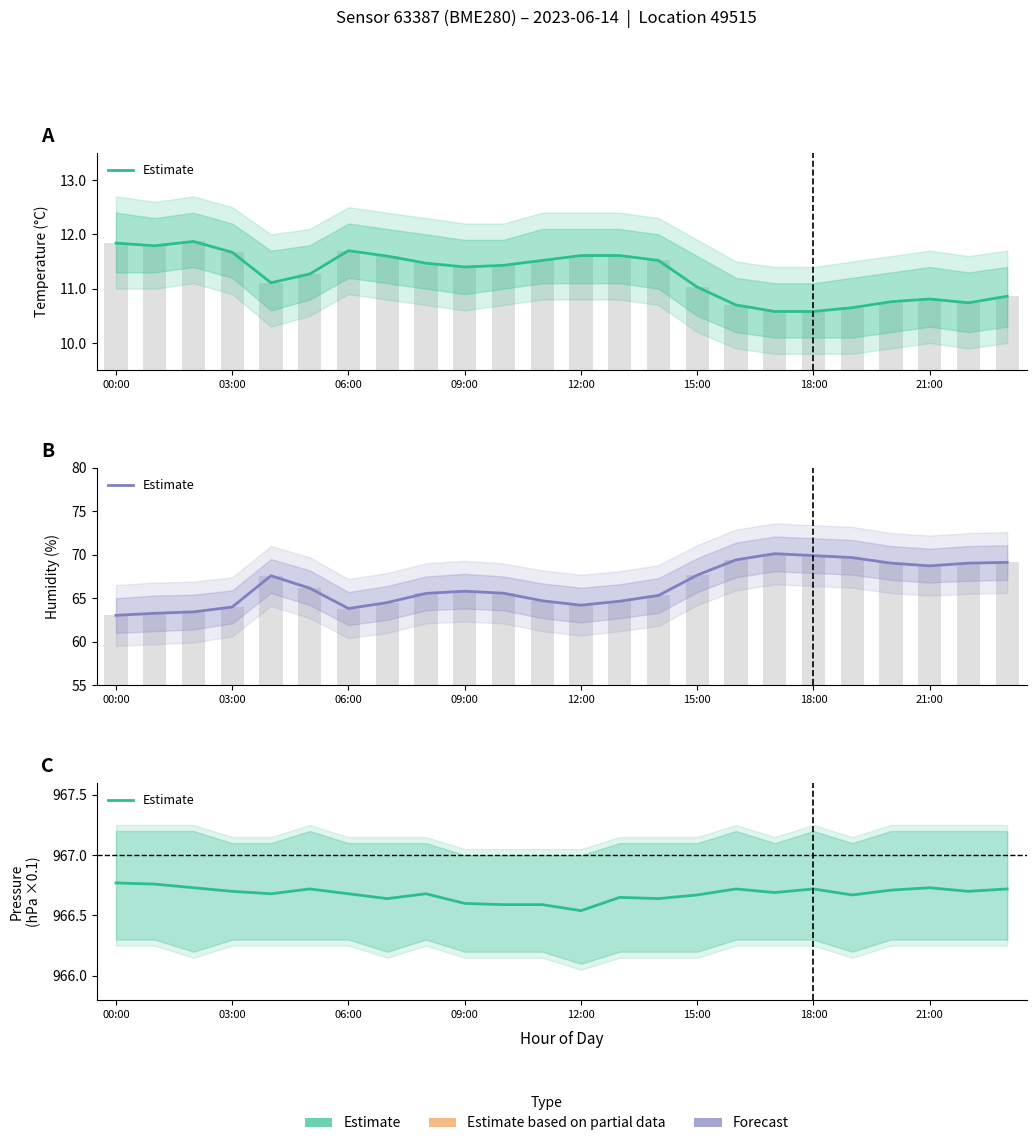

What is the difference between the maximum and minimum values?

0.2